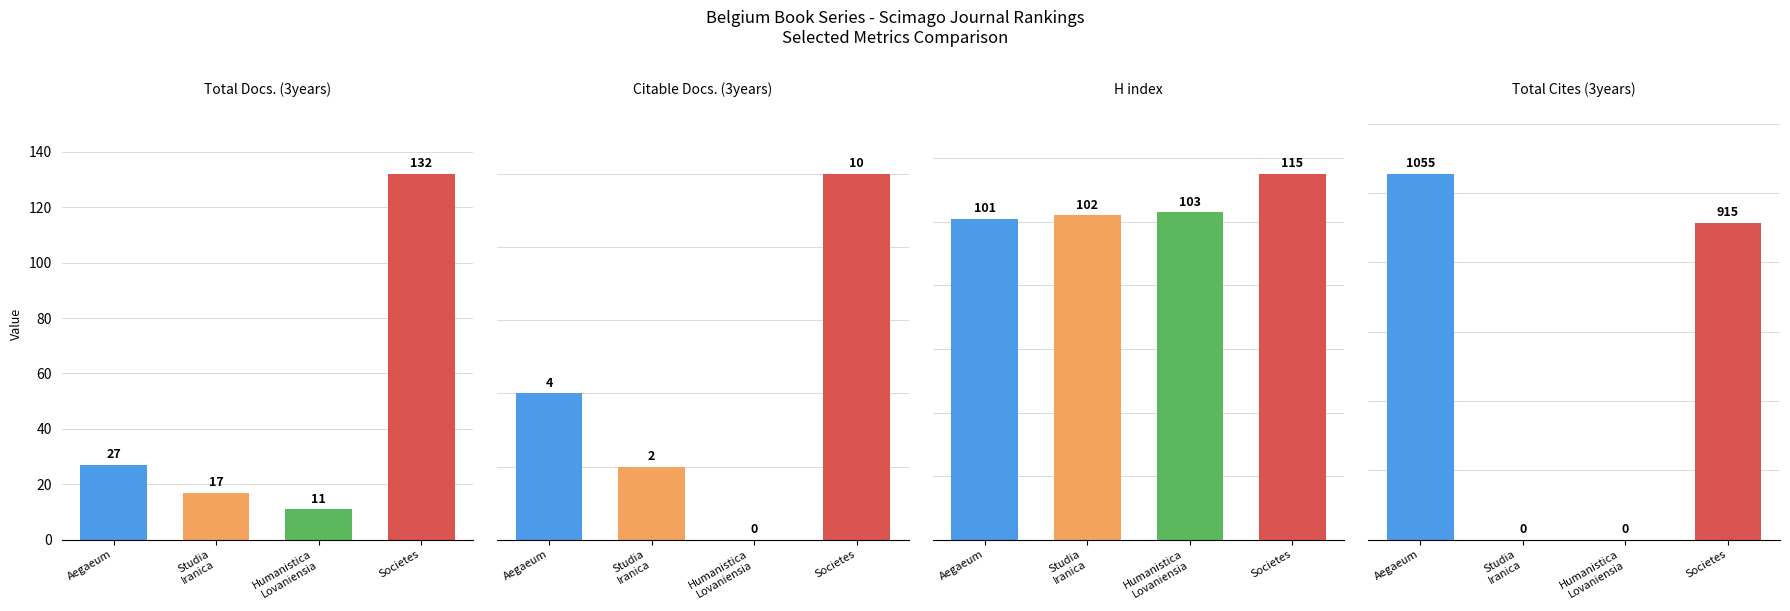

Between Aegaeum and Societes, which series saw the biggest shift?

Total Cites (3years)